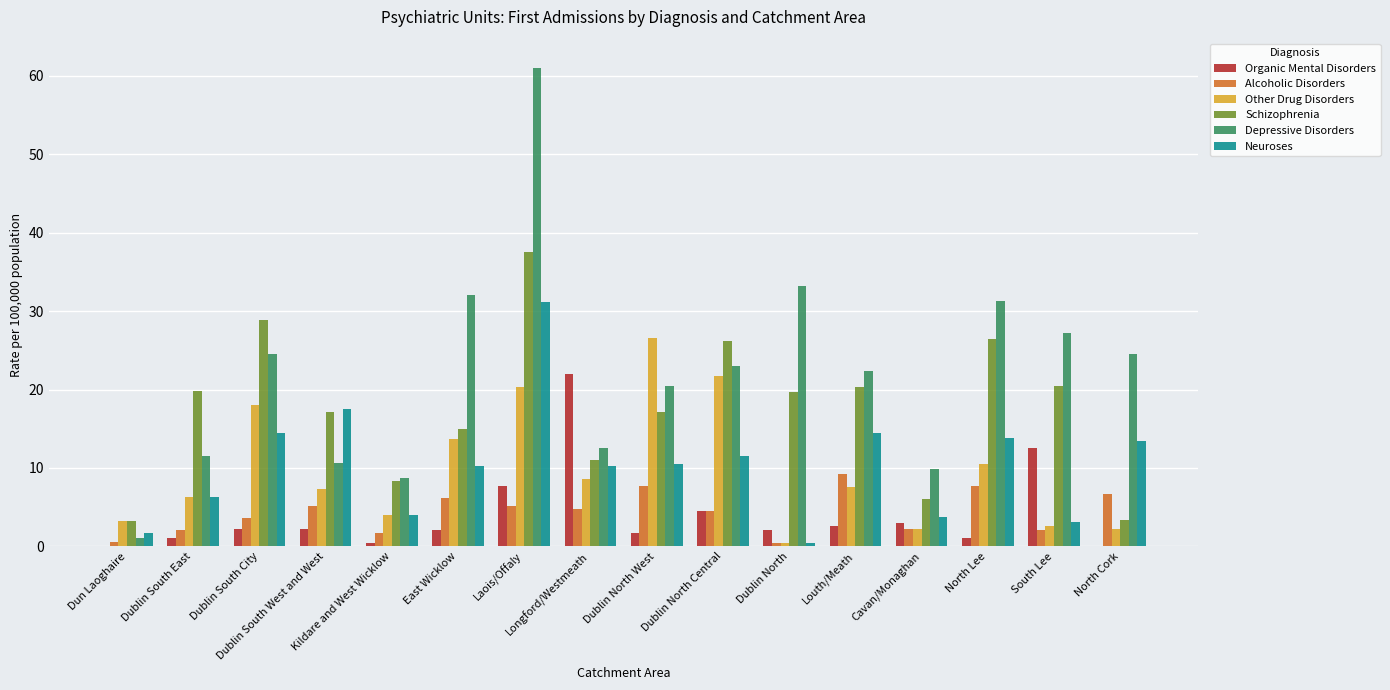

What are all the series names shown in the legend?

Organic Mental Disorders, Alcoholic Disorders, Other Drug Disorders, Schizophrenia, Depressive Disorders, Neuroses